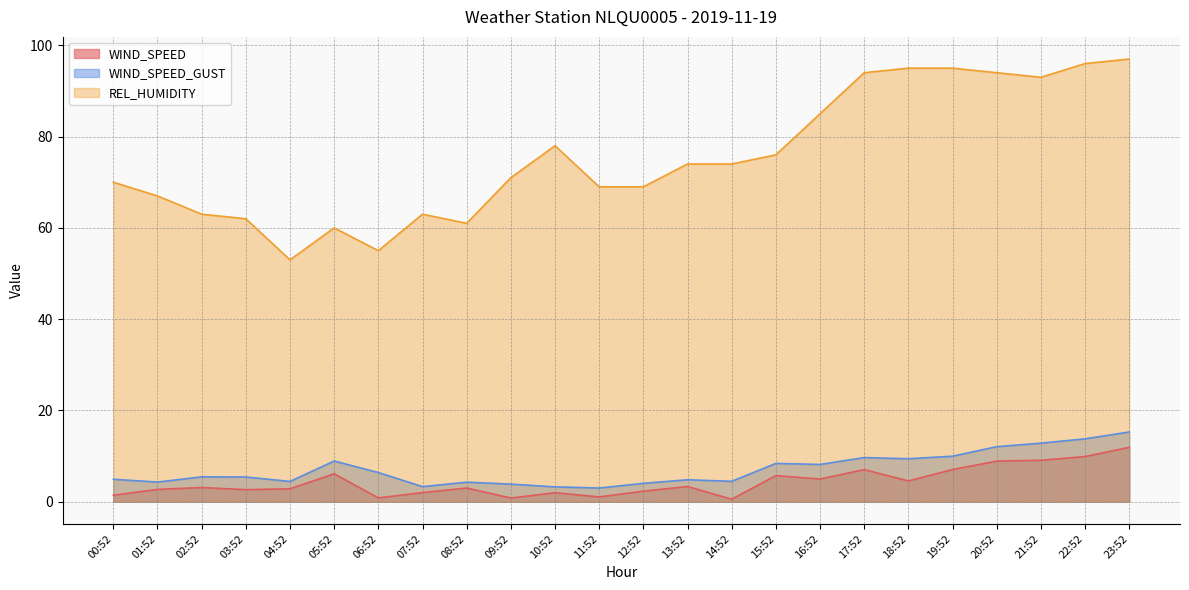

Is it true that WIND_SPEED_GUST equals 4.4 at 04:52?

True